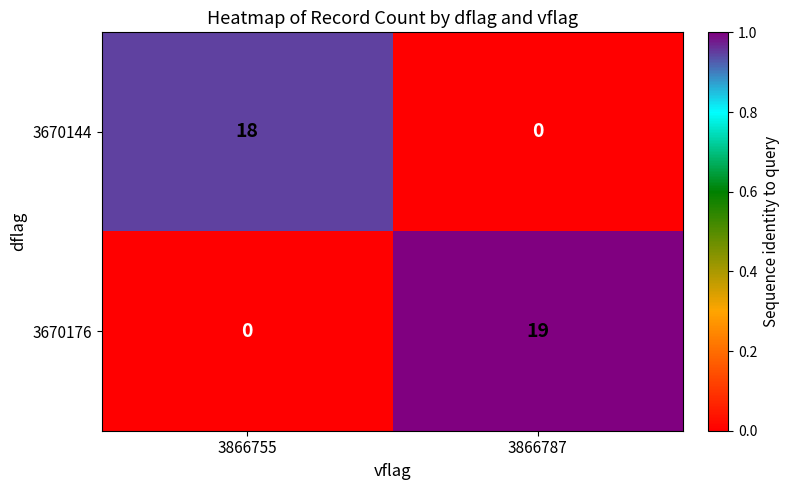

What is the total value across all series at 3866755?

18